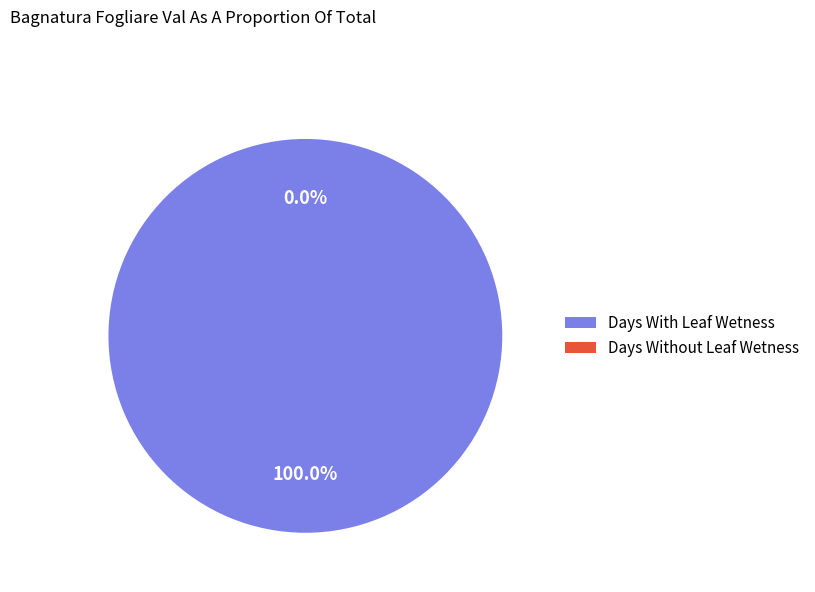

Count the number of slices in the pie.

7